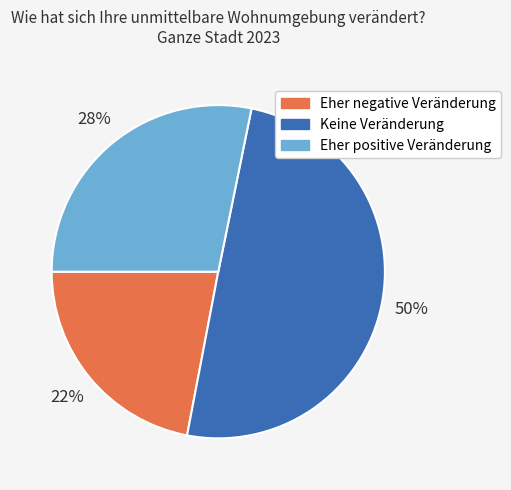

Count the number of slices in the pie.

3